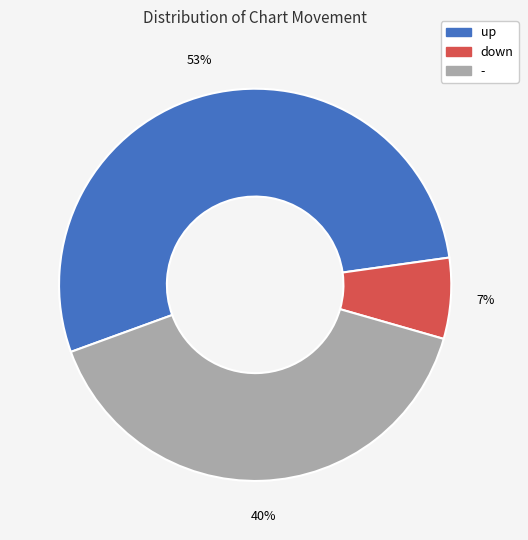

To the nearest percent, what is the difference between the - and up slice percentages?

13%